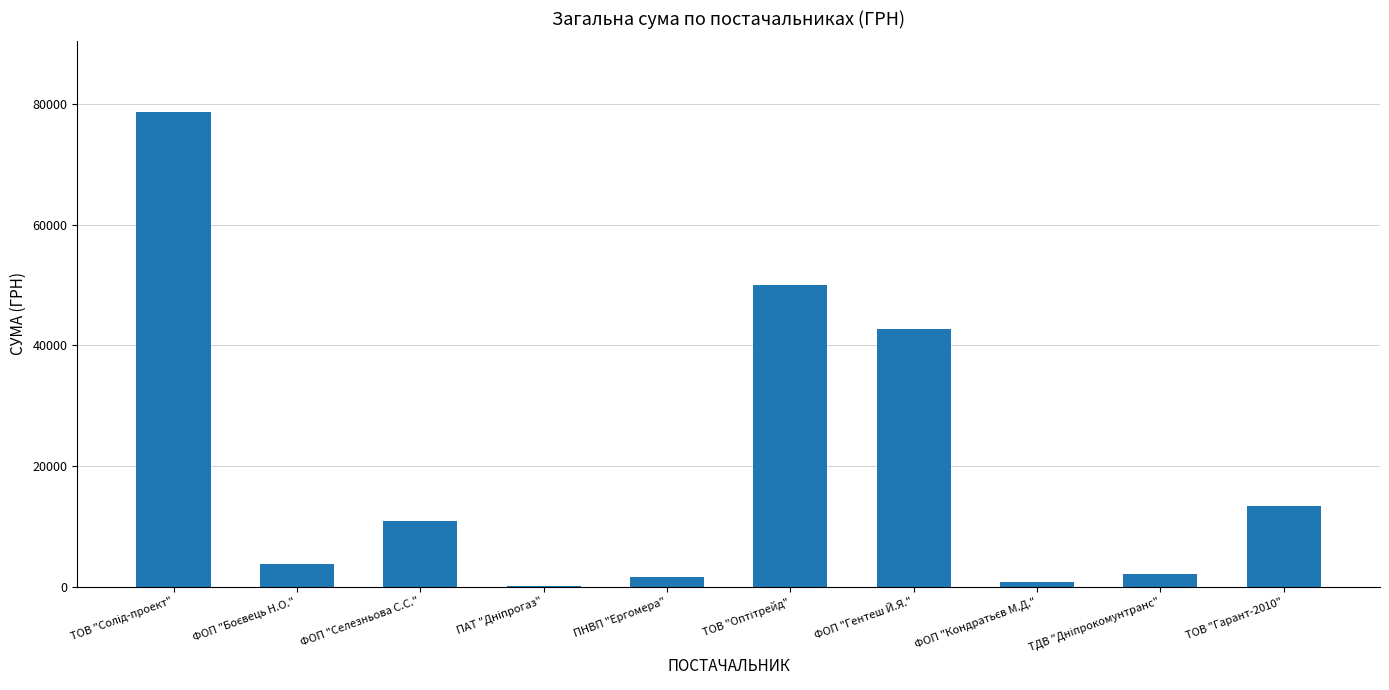

What is the sum of all values?

203642.2